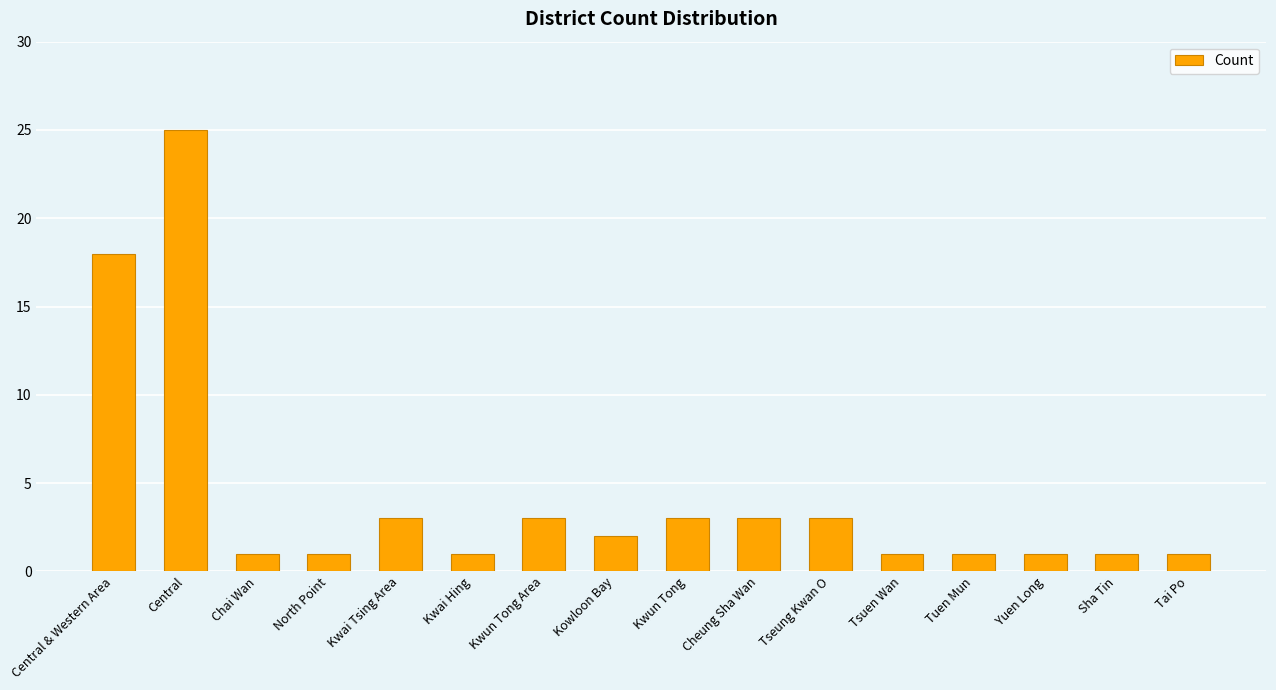

What is the label of the 13th bar from the right?

North Point